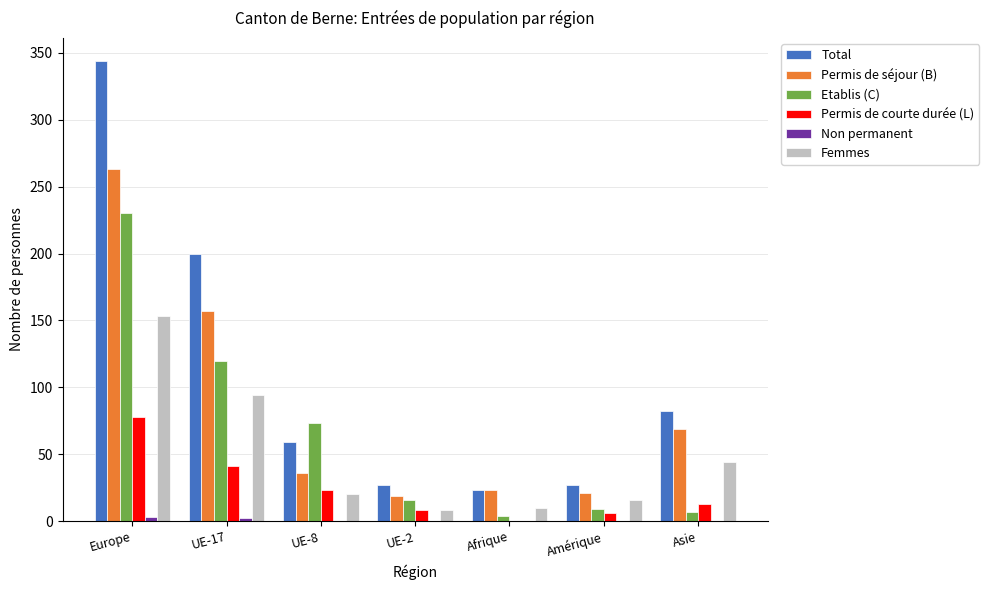

Count the number of categories in the chart.

7